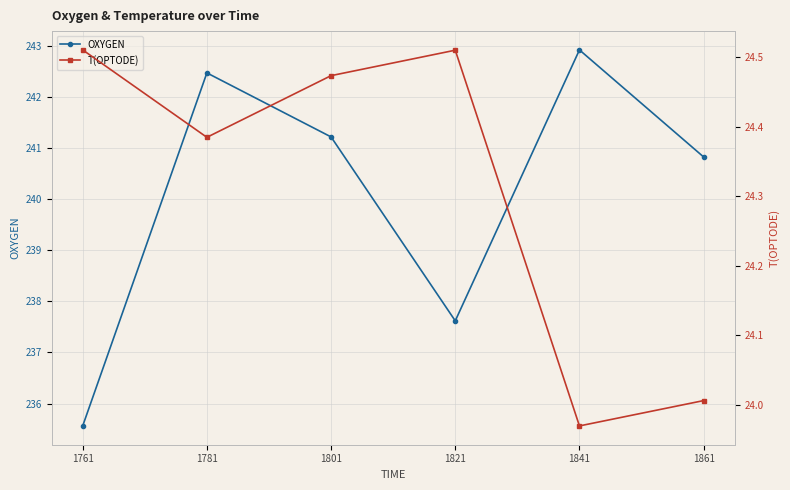

True or false: OXYGEN has more than 0 interior local peaks.

True